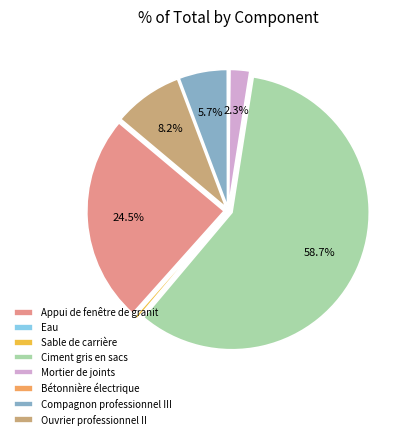

Which slice is the largest?

Ciment gris en sacs